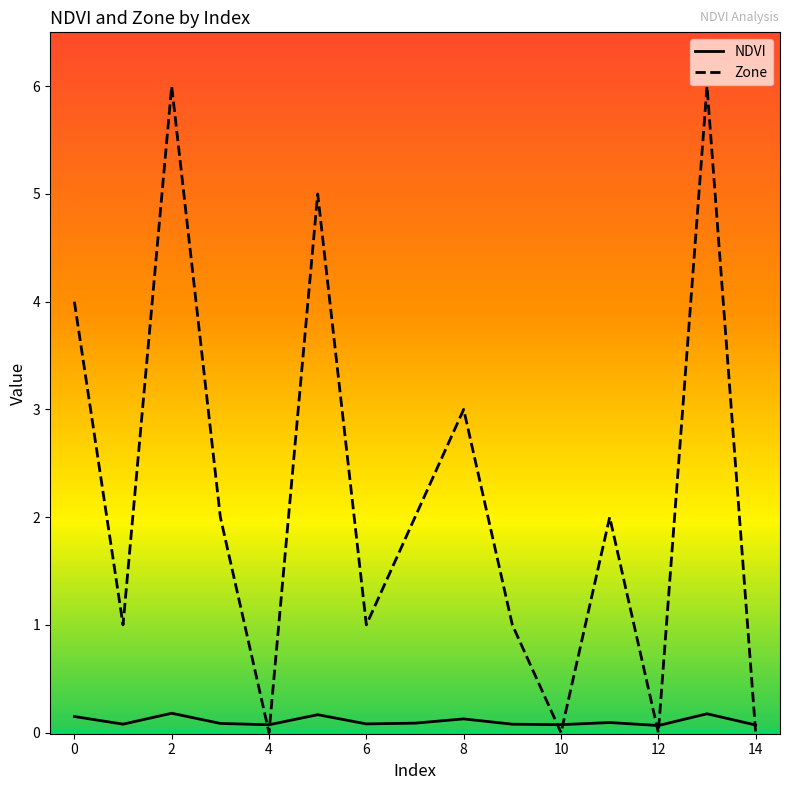

Count the number of data series in this chart.

2